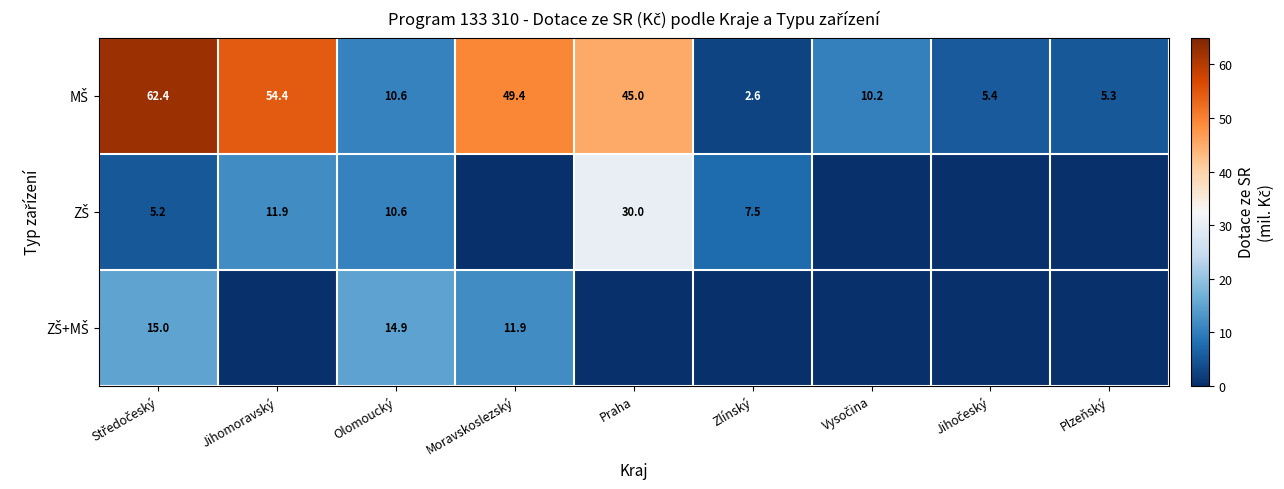

What is the average value of the MŠ series?

27.3